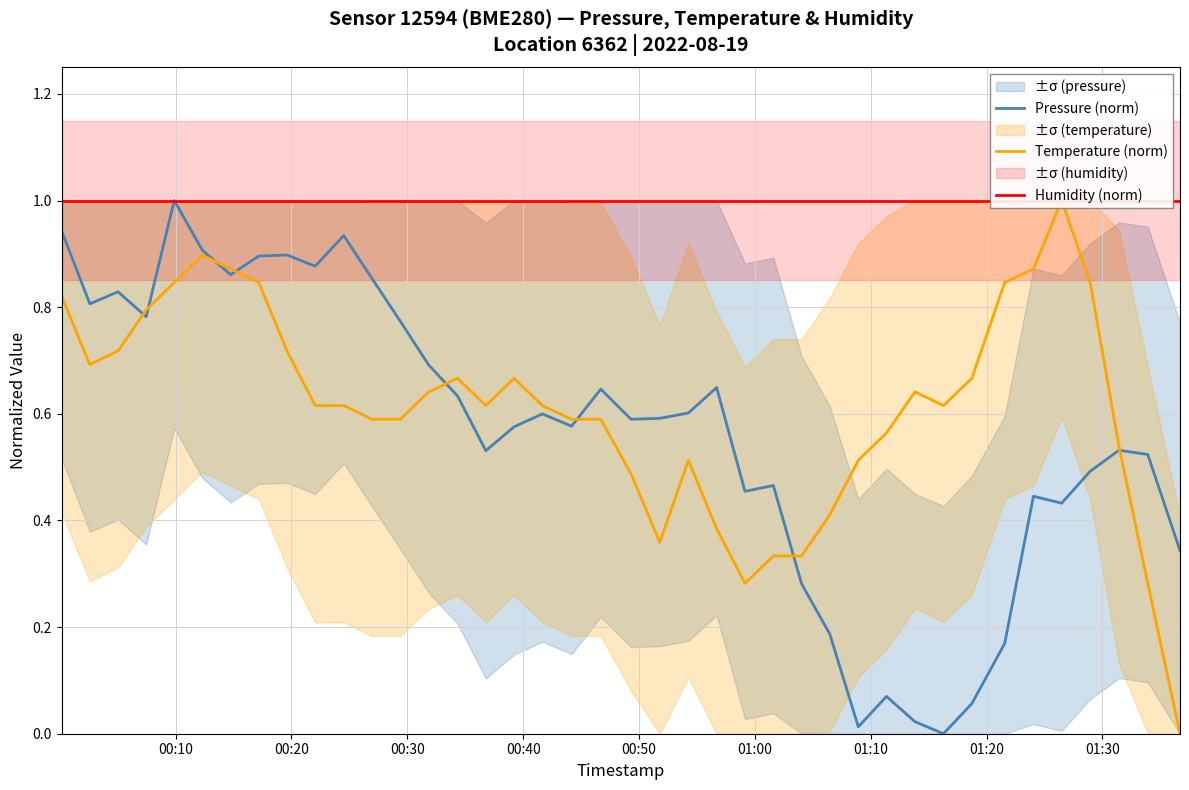

Is the value of Humidity (norm) at 14 greater than the value of Pressure (norm) at 25?

Yes